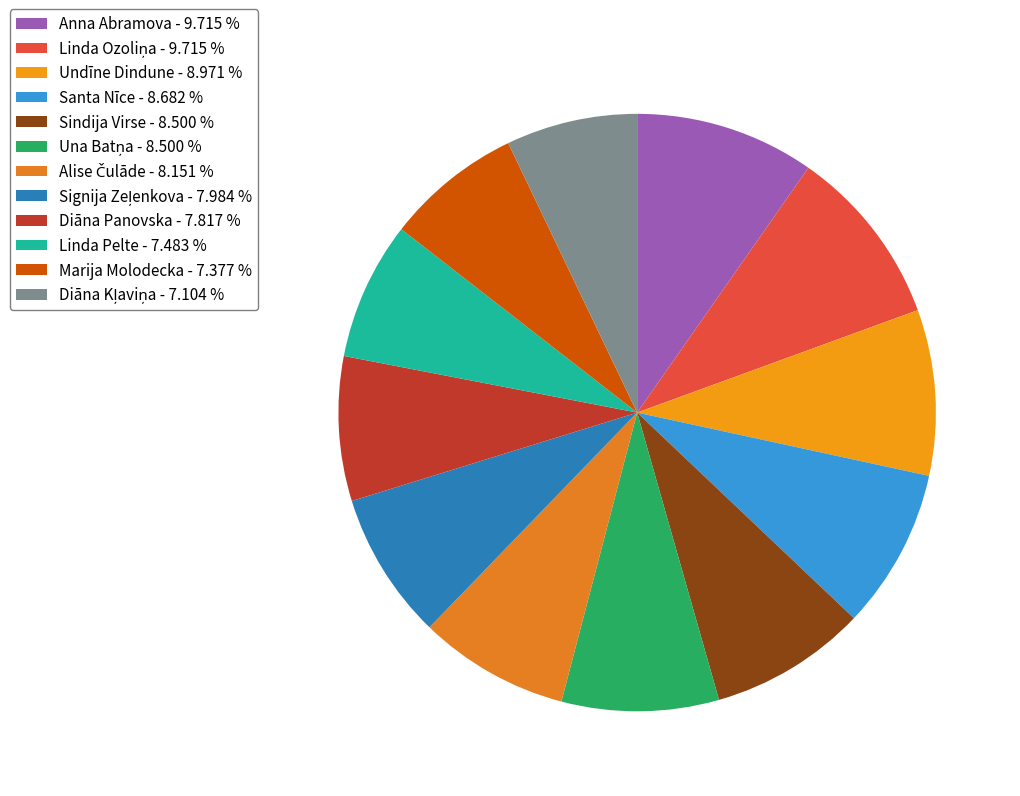

Rank the categories by value from lowest to highest.

Diāna Kļaviņa, Marija Molodecka, Linda Pelte, Diāna Panovska, Signija Zeļenkova, Alise Čulāde, Sindija Virse, Una Batņa, Santa Nīce, Undīne Dindune, Anna Abramova, Linda Ozoliņa